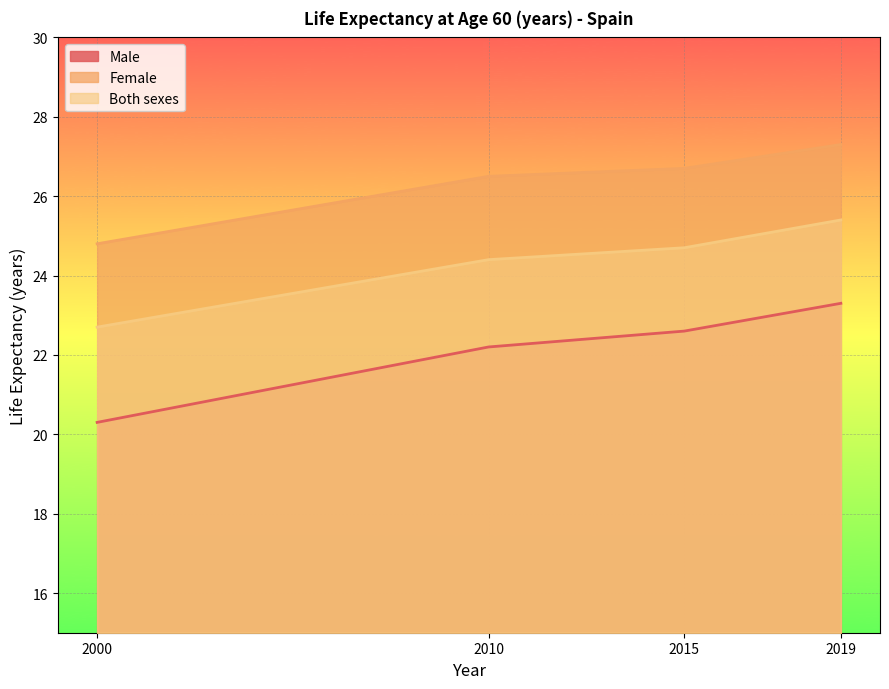

Which series has the largest total across all categories?

Female